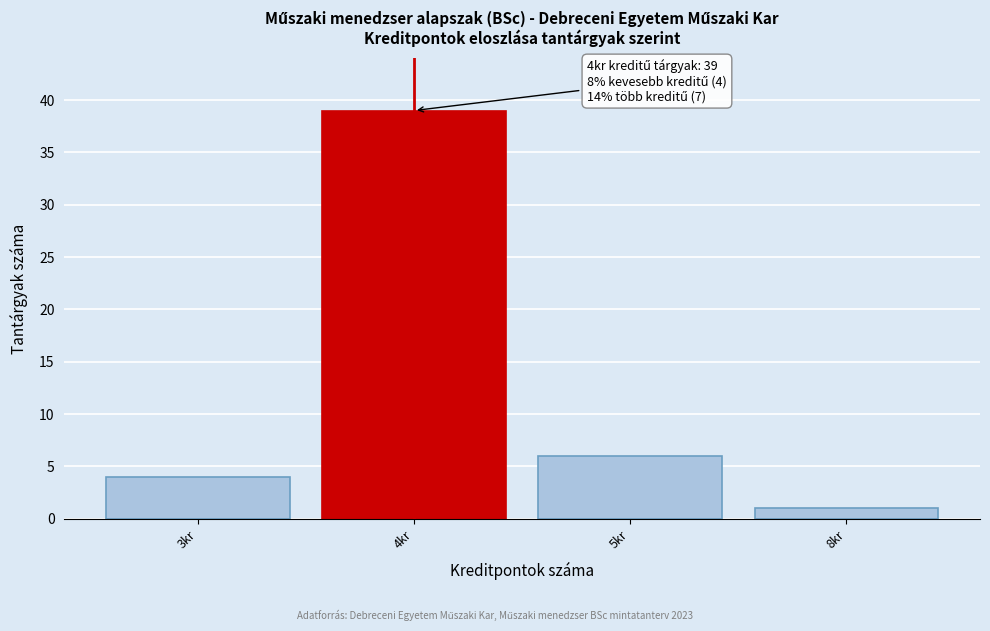

Reading left to right, transcribe all the data shown in this chart.

3kr=4	4kr=39	5kr=6	8kr=1